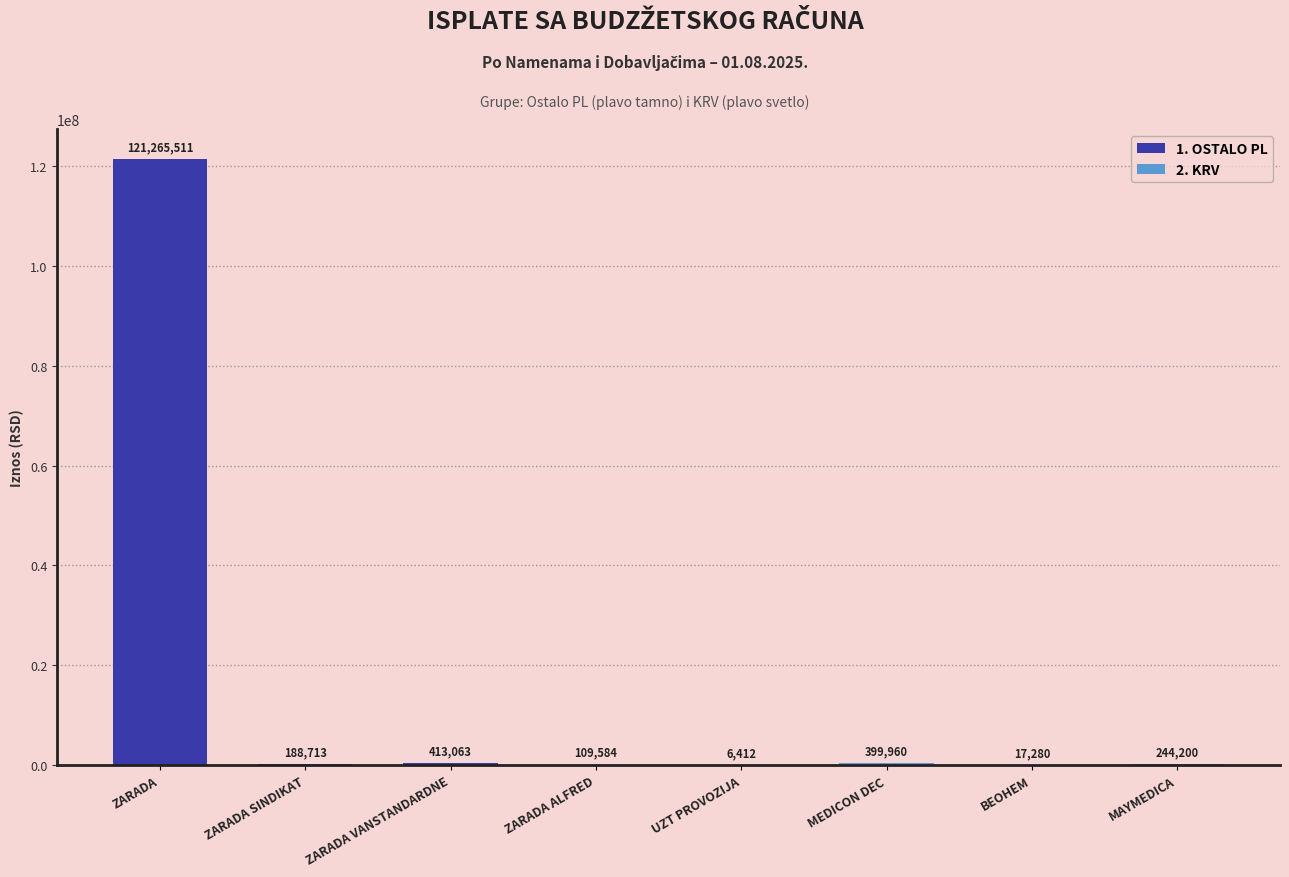

Between MEDICON DEC and MAYMEDICA, which is larger?

MEDICON DEC